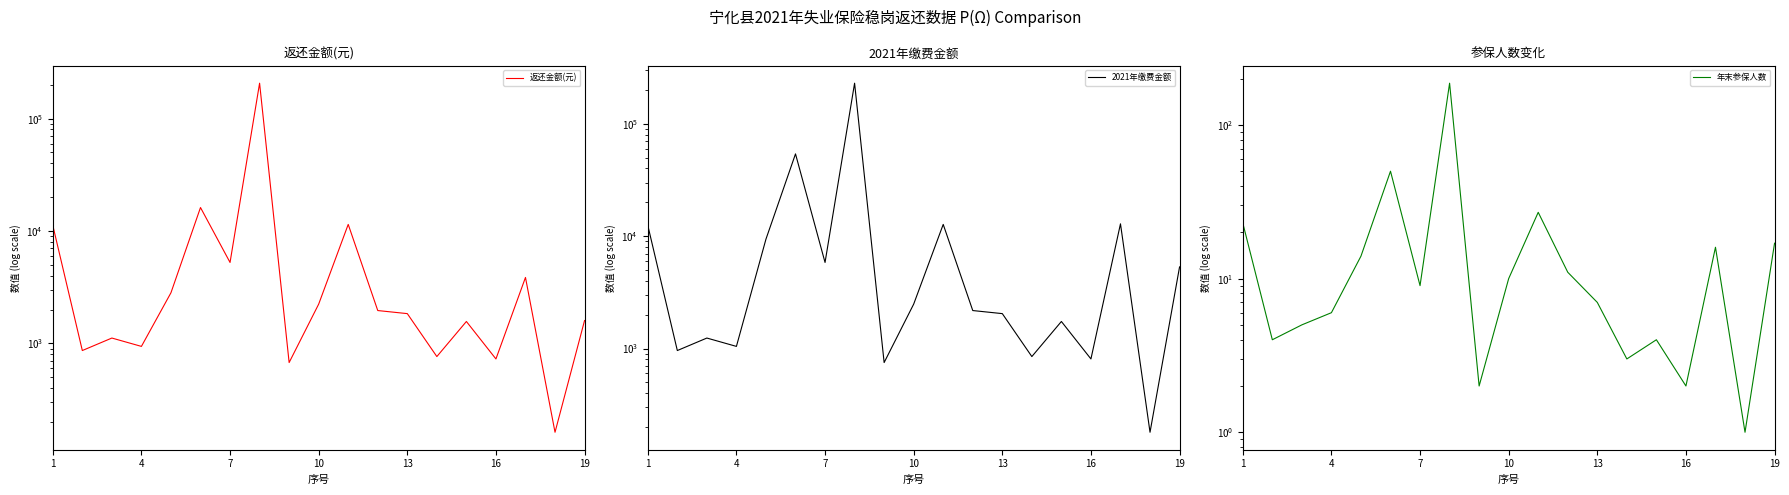

What is the difference between the second highest and minimum values in the 返还金额(元) series?

16014.2